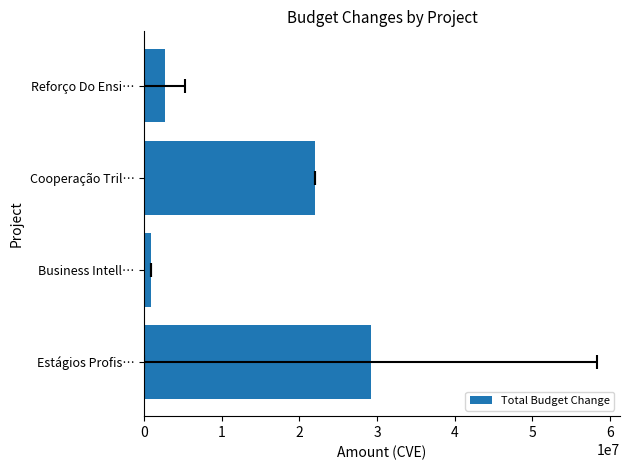

Is it true that the value at Reforço Do Ensi… is 2650000?

True